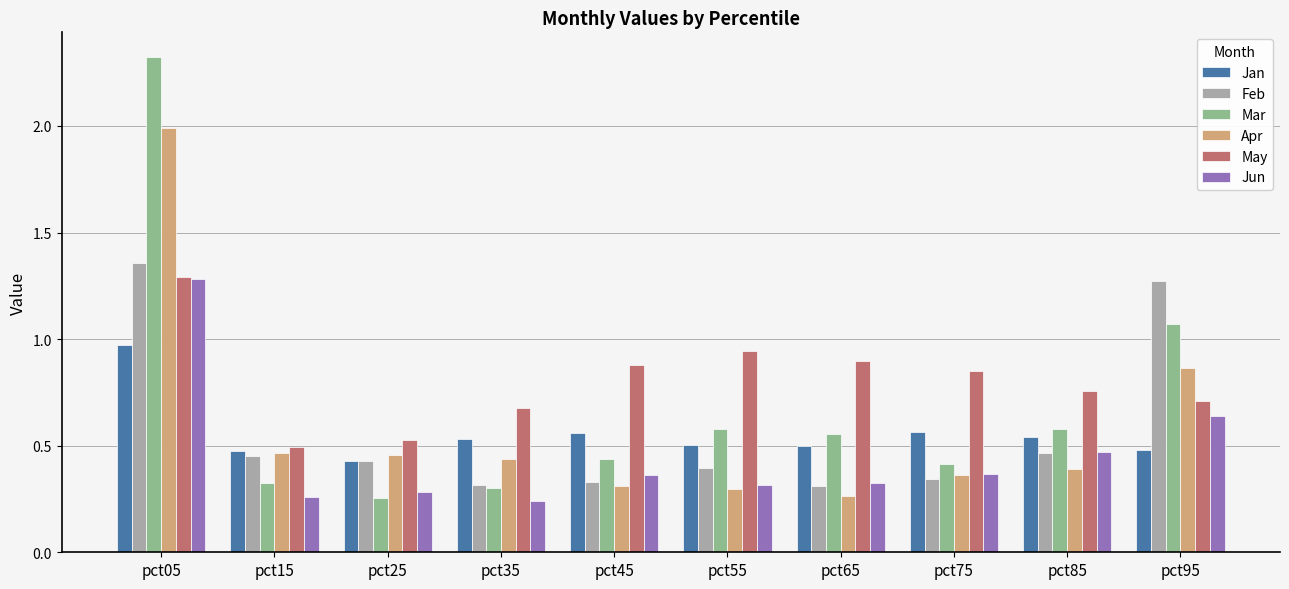

How many groups of bars are there?

10